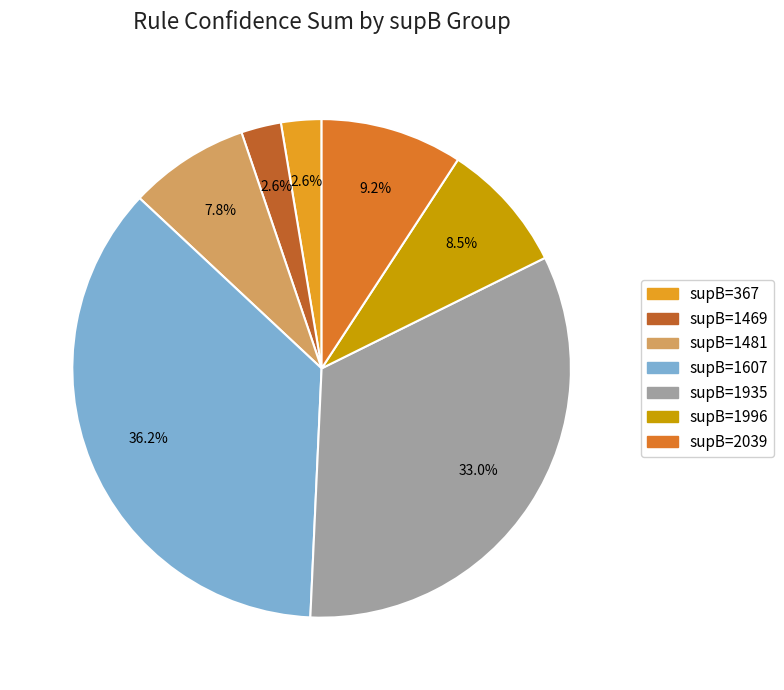

How many slices are in this pie chart?

7